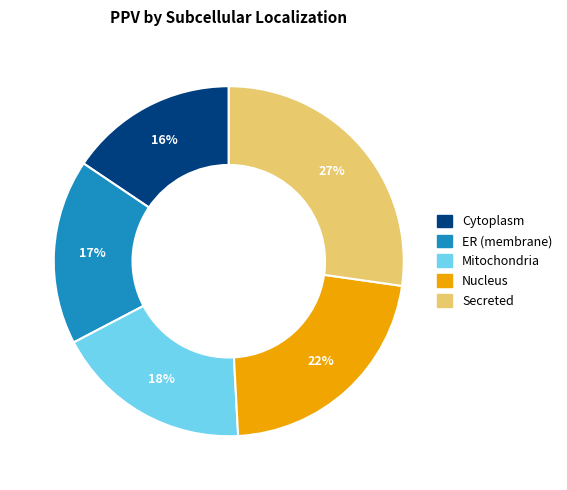

Is there any slice that represents more than half of the pie?

No